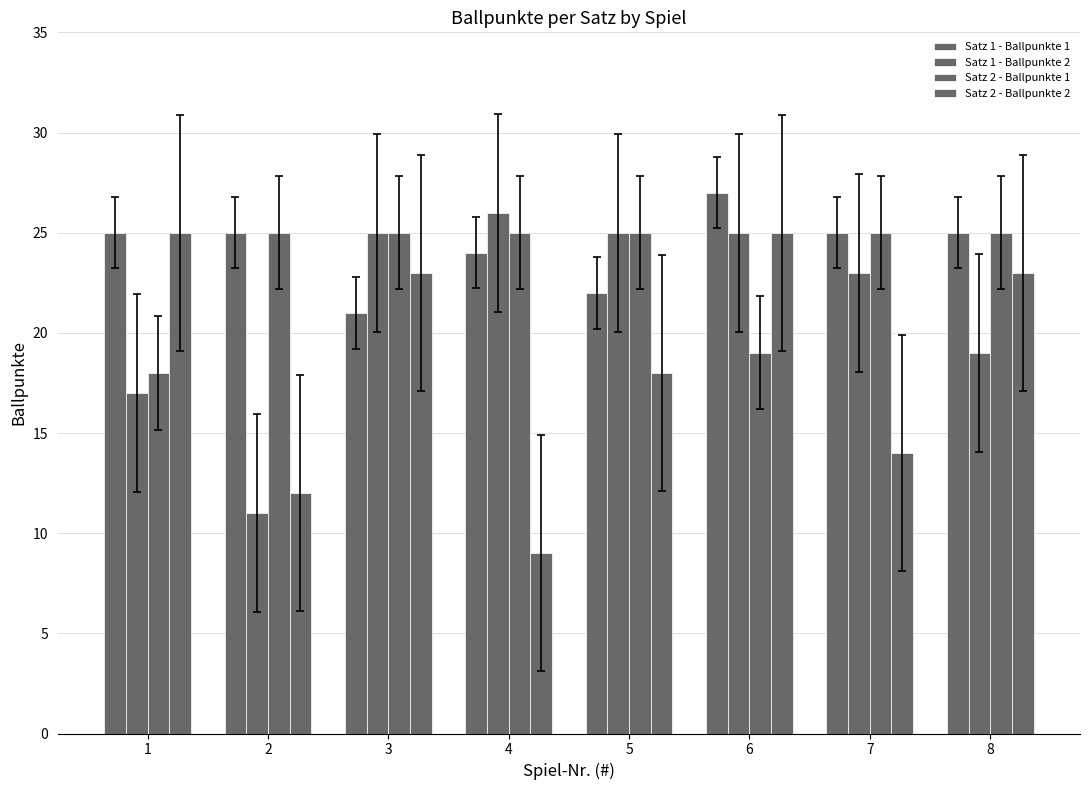

Reading left to right, extract all data points from this chart.

Satz 1 - Ballpunkte 1: 25	25	21	24	22	27	25	25
Satz 1 - Ballpunkte 2: 17	11	25	26	25	25	23	19
Satz 2 - Ballpunkte 1: 18	25	25	25	25	19	25	25
Satz 2 - Ballpunkte 2: 25	12	23	9	18	25	14	23